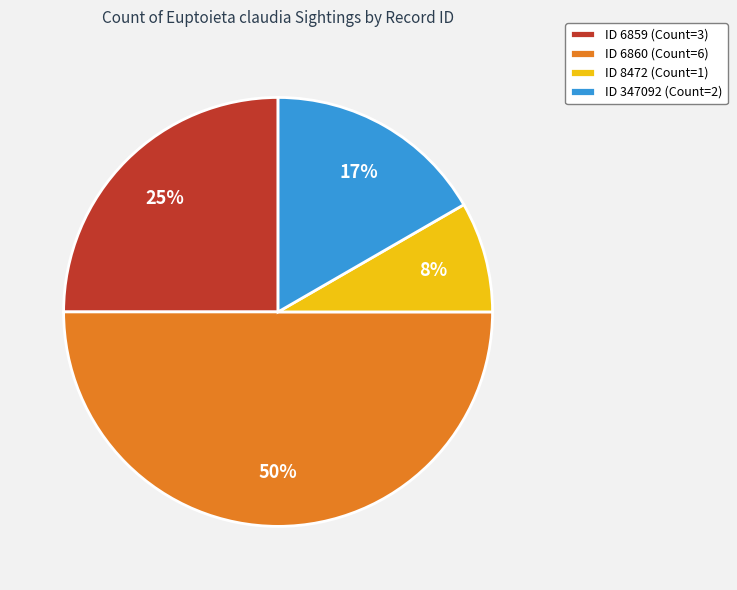

Rank the categories by value from highest to lowest.

ID 6860 (Count=6), ID 6859 (Count=3), ID 347092 (Count=2), ID 8472 (Count=1)